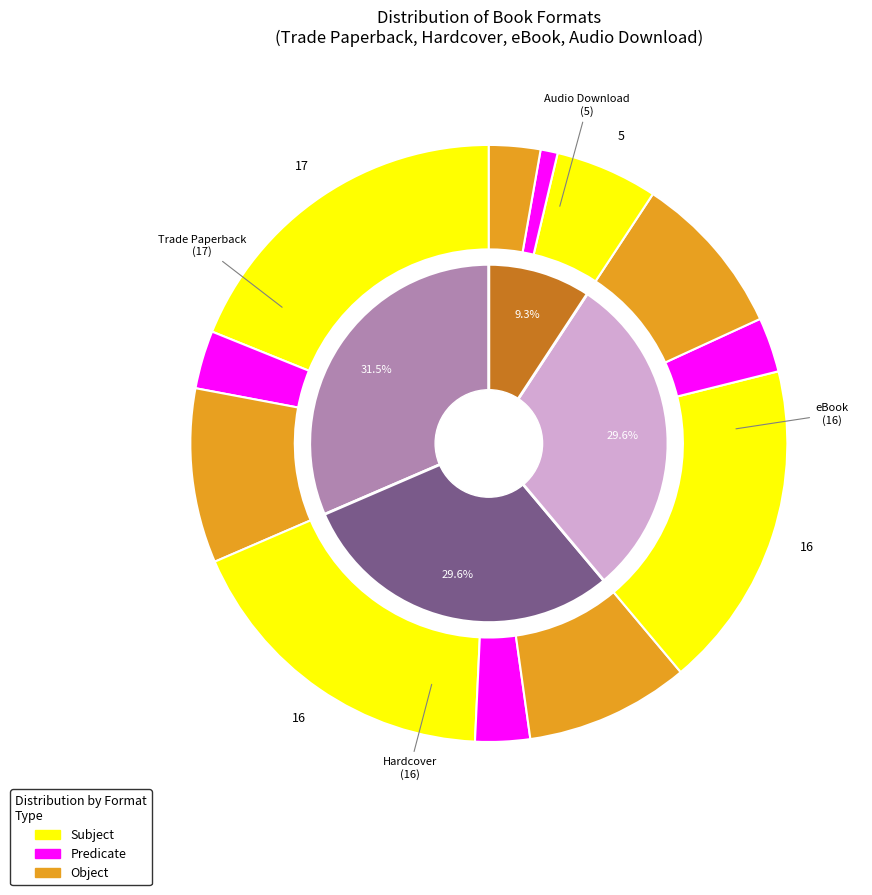

To the nearest percent, what is the difference between the largest and smallest slice percentages?

22%